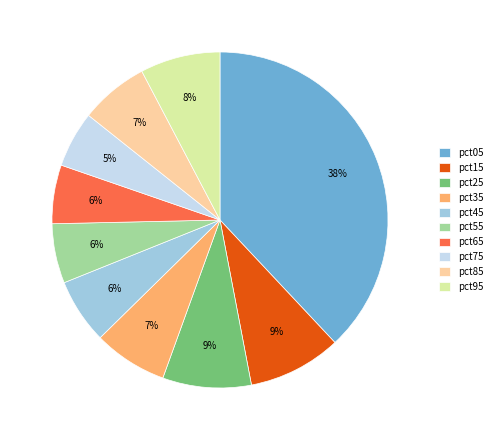

What is the largest slice in the pie chart?

pct05